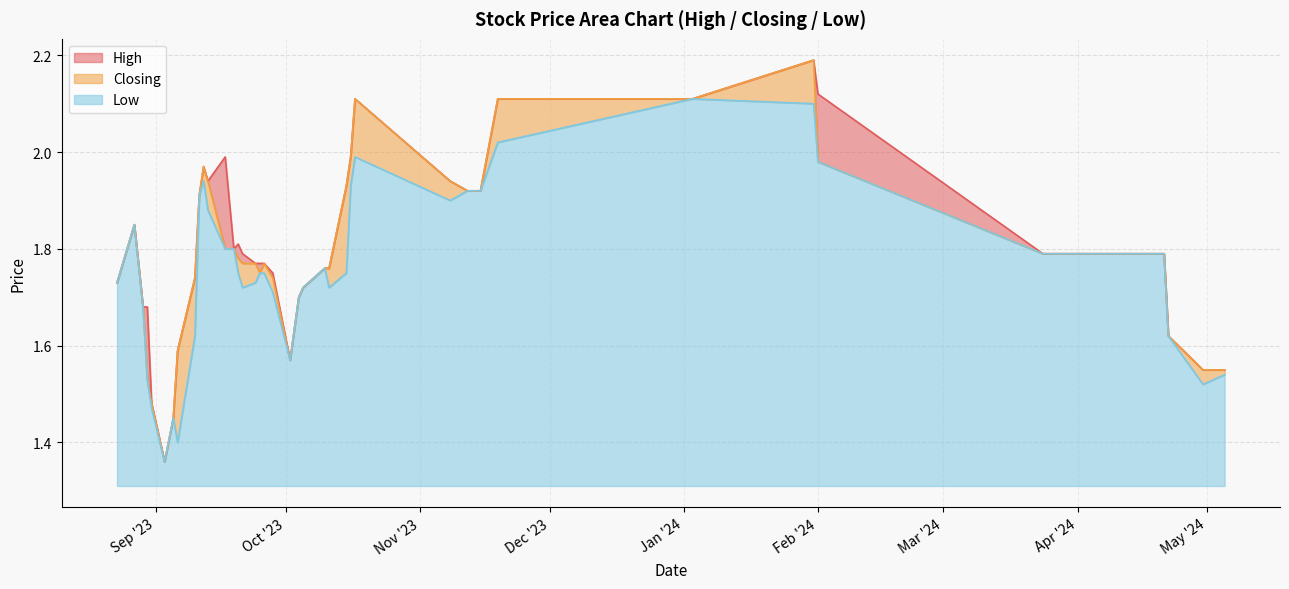

The Closing series shows 2.5 at 31/08/2023. True or false?

False